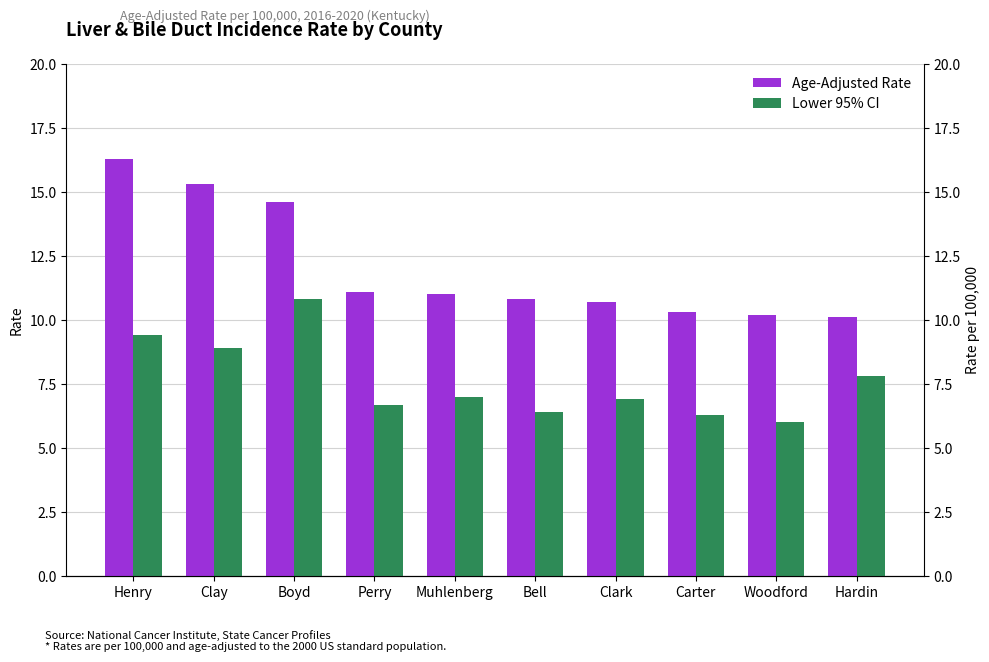

Rank the series by their average value, from lowest to highest.

Lower 95% CI, Age-Adjusted Rate